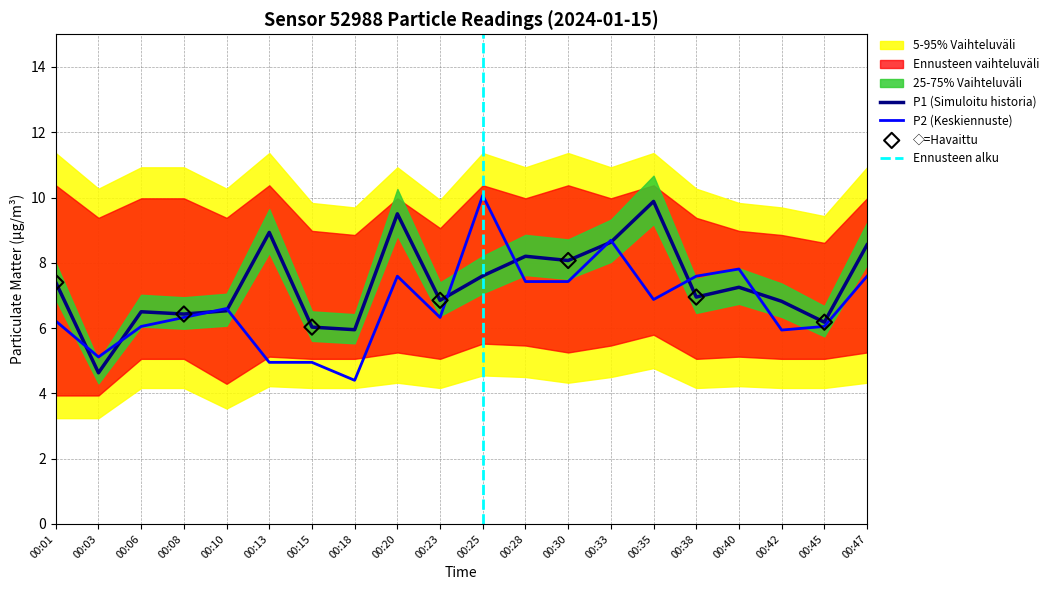

True or false: P2 (Keskiennuste) has a value of 7.6 at 00:20.

True